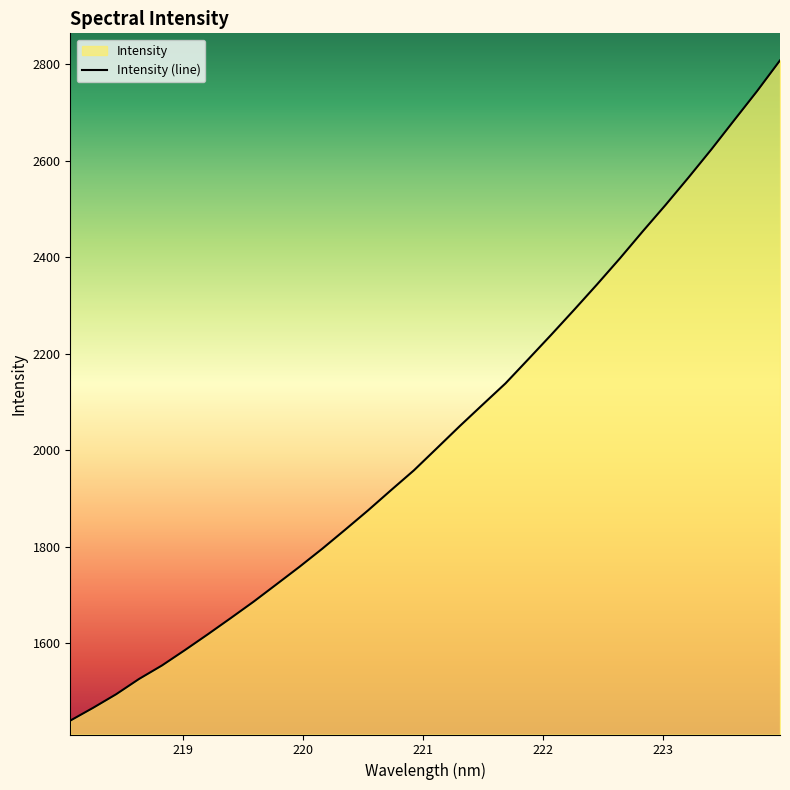

What is the difference between the maximum and minimum values?

1369.0